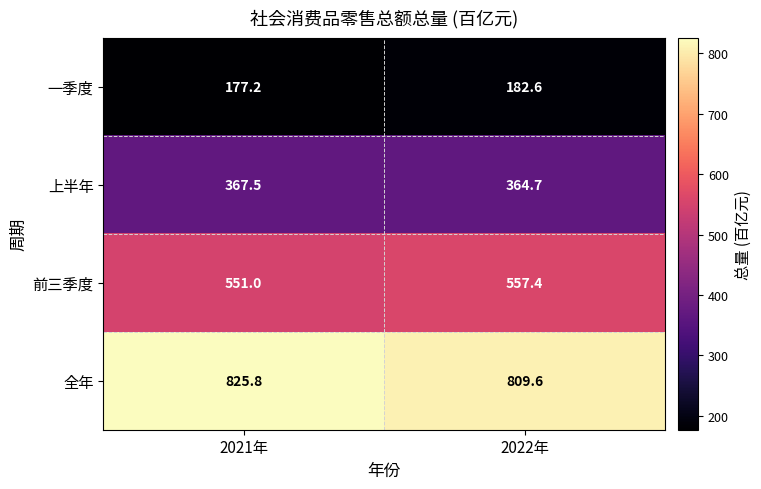

How many series are shown in this chart?

4